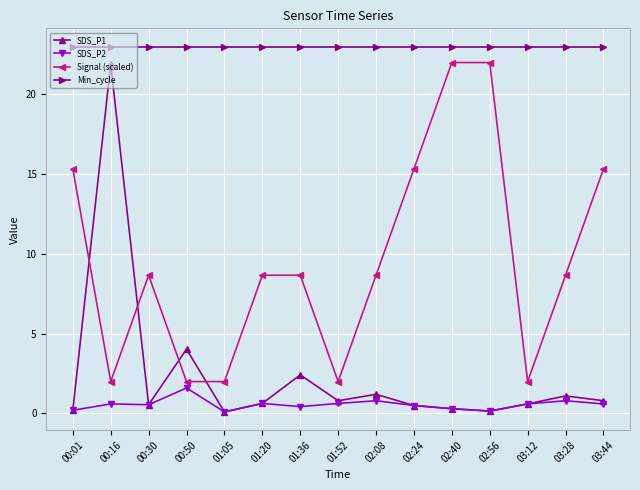

True or false: SDS_P2 and Signal (scaled) intersect in this chart.

False